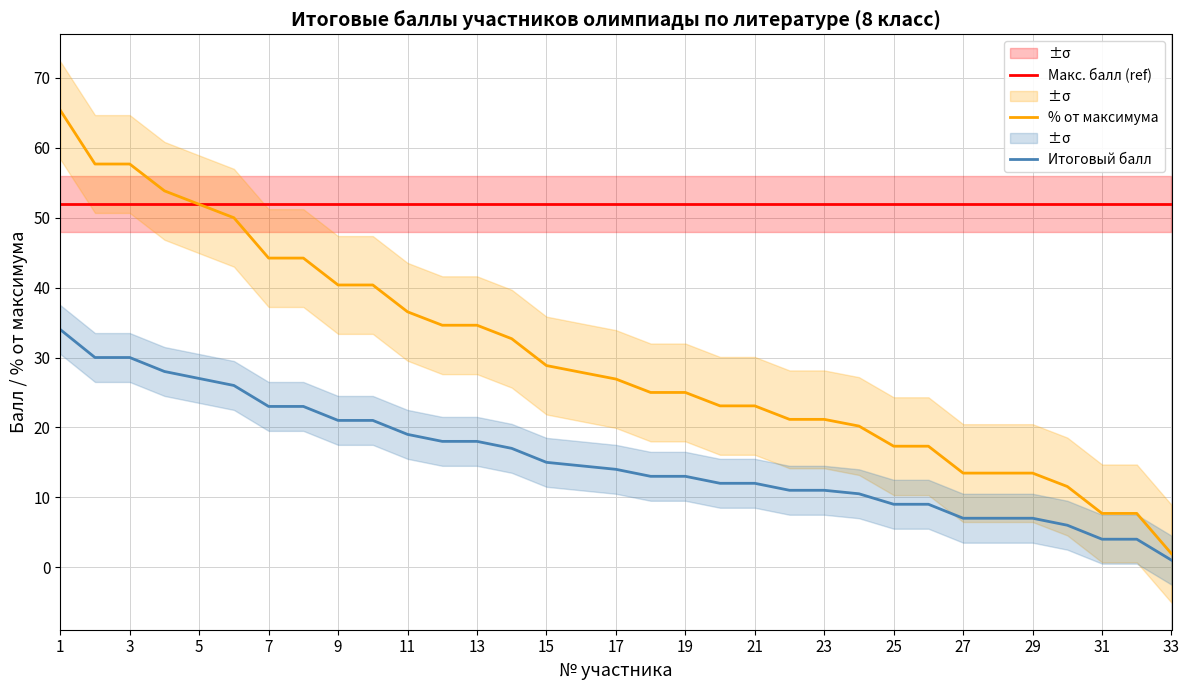

True or false: Итоговый балл and Макс. балл (ref) intersect in this chart.

False